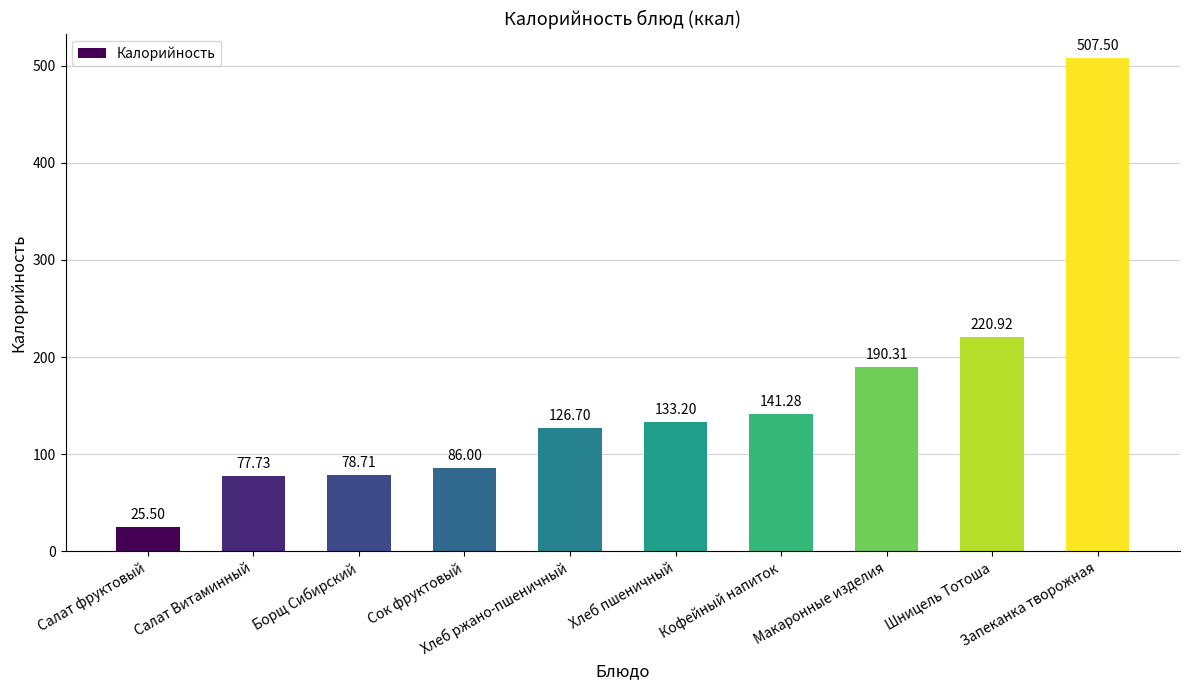

Are the bars horizontal?

No